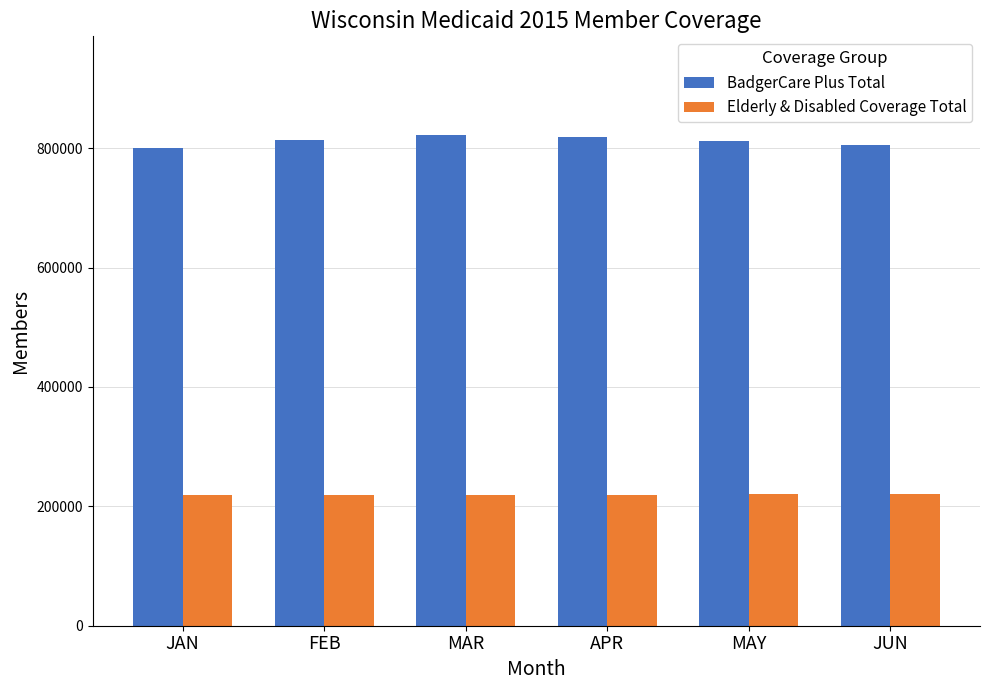

What is the difference between the highest and lowest values at FEB?

594459